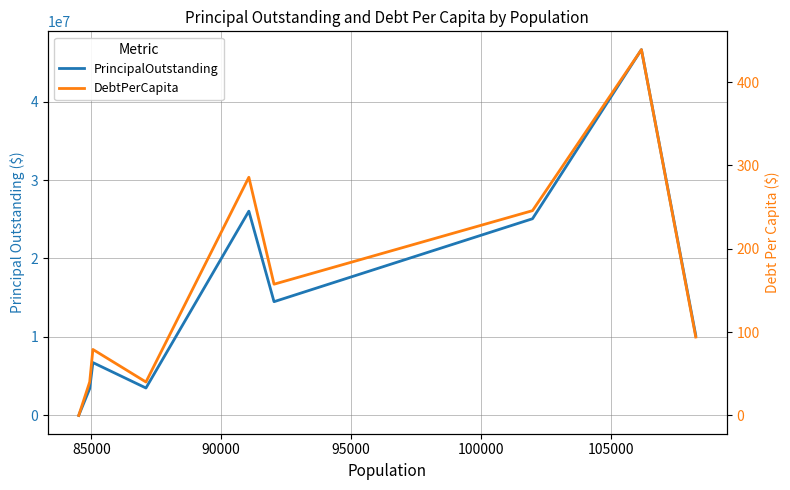

How many distinct data groups are displayed?

2